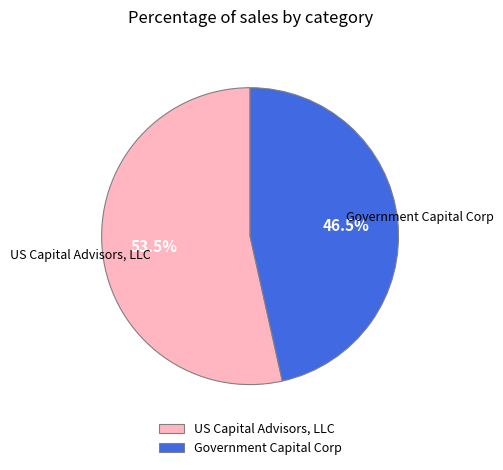

To the nearest percent, what is the difference between the largest and smallest slice percentages?

7%